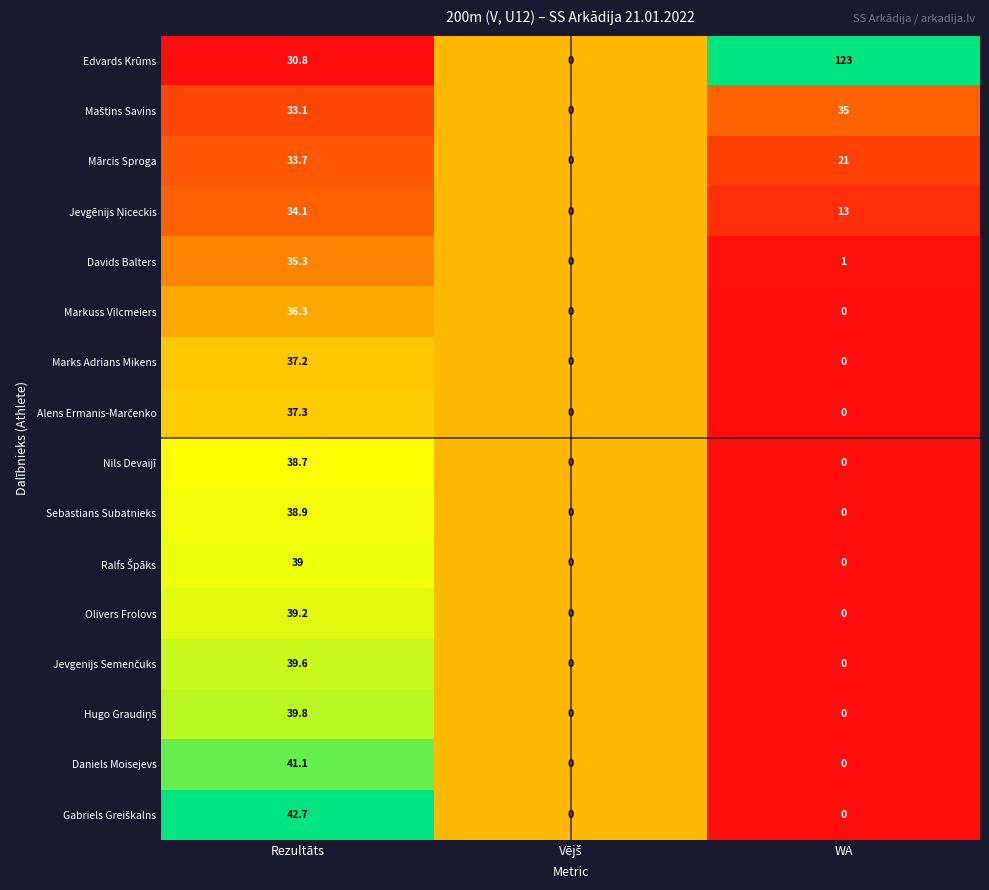

The value of Edvards Krūms at WA is 123.0. True or false?

True